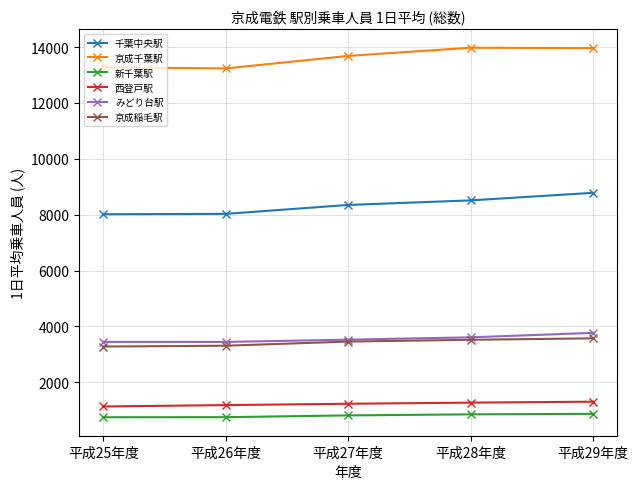

True or false: 千葉中央駅 and 新千葉駅 cross at least once.

False